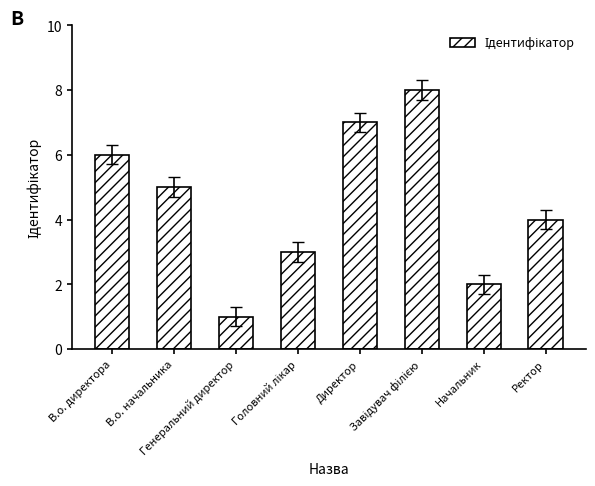

What is the difference between the second highest and second lowest values?

5